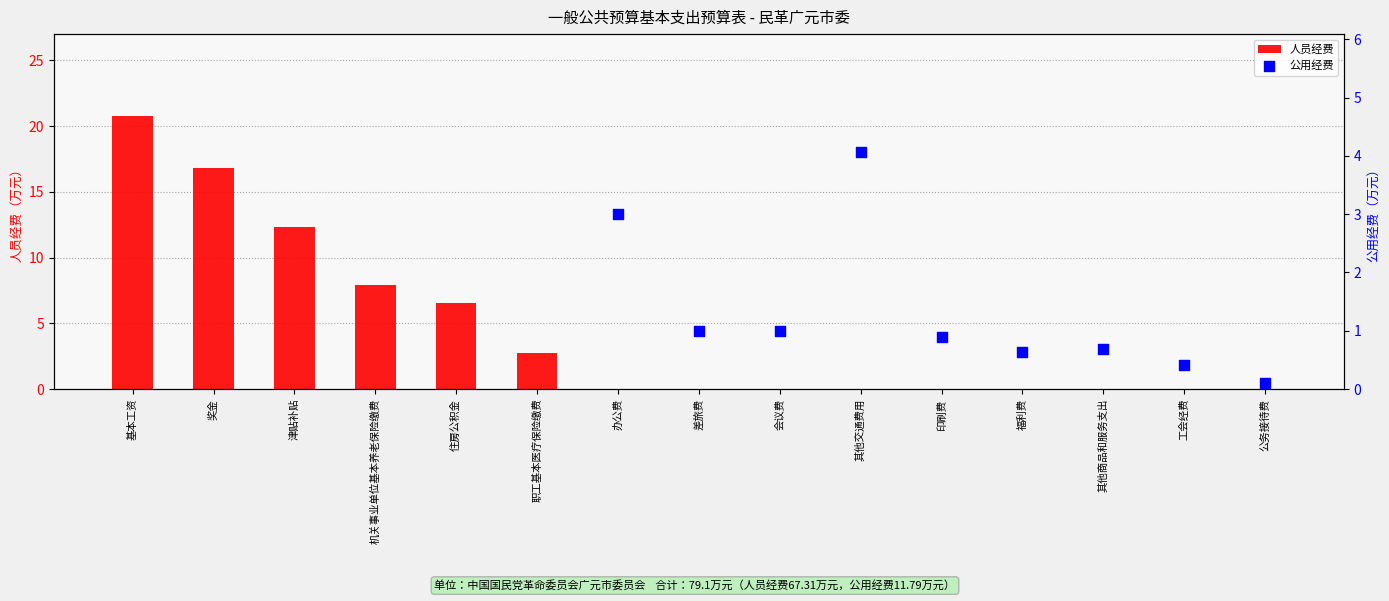

Is it true that 人员经费 equals 12.3 at 津贴补贴?

True